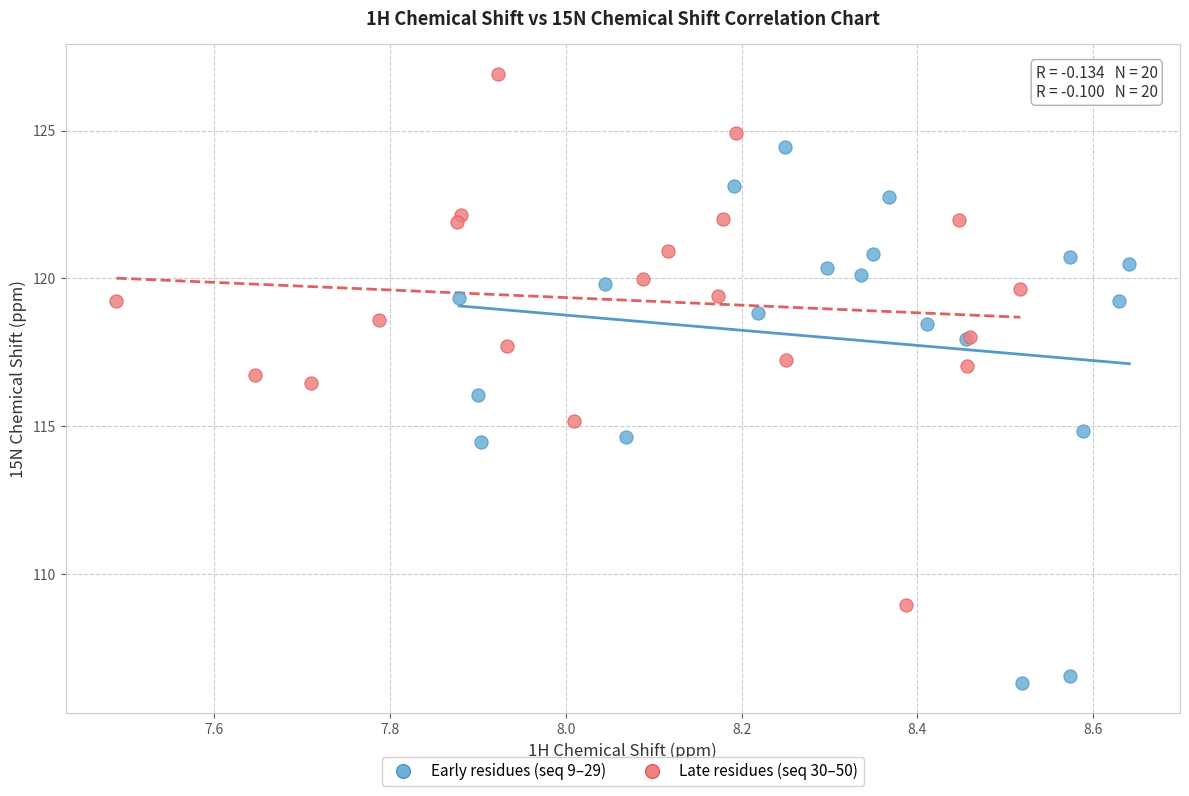

Which series reaches the maximum Y coordinate?

Late residues (seq 30–50)